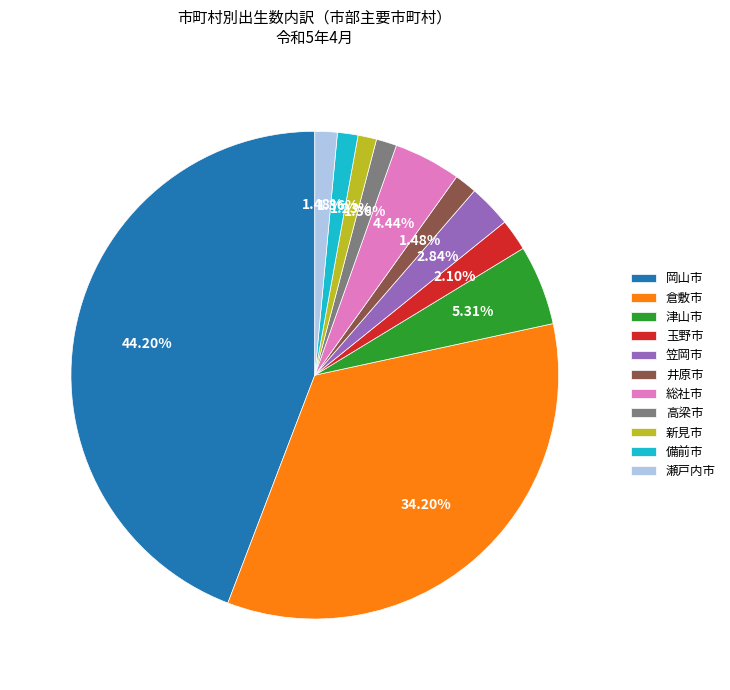

What is the largest slice in the pie chart?

岡山市